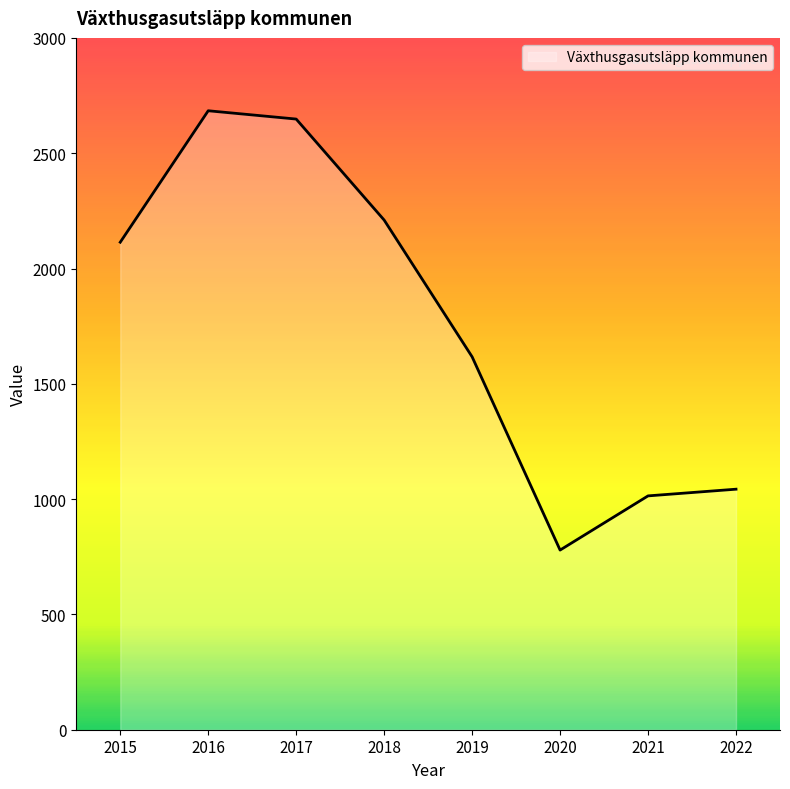

At which label does the data first exceed 2114?

2016